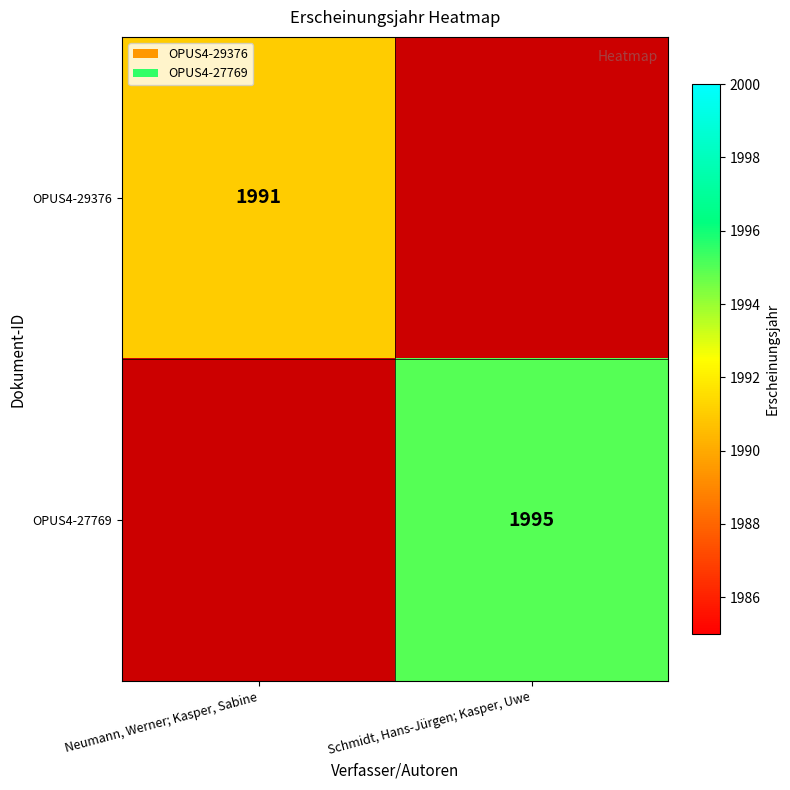

The value of OPUS4-27769 at Schmidt, Hans-Jürgen; Kasper, Uwe is 1995. True or false?

True